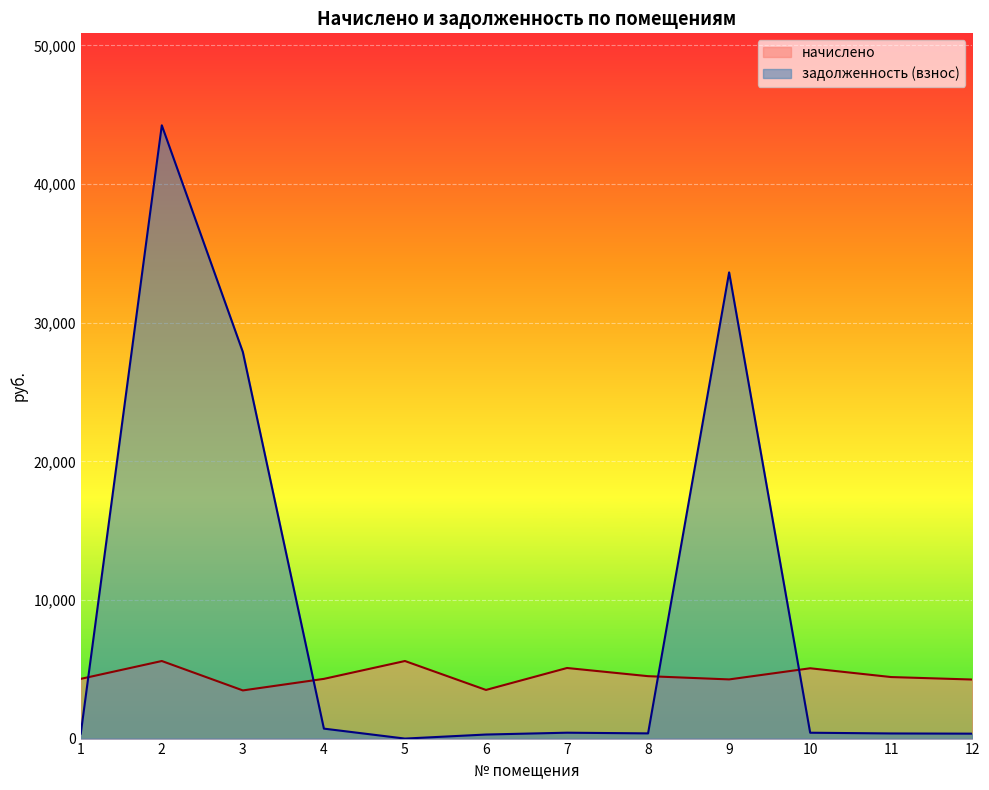

Does the chart display data point markers on the line(s)?

No